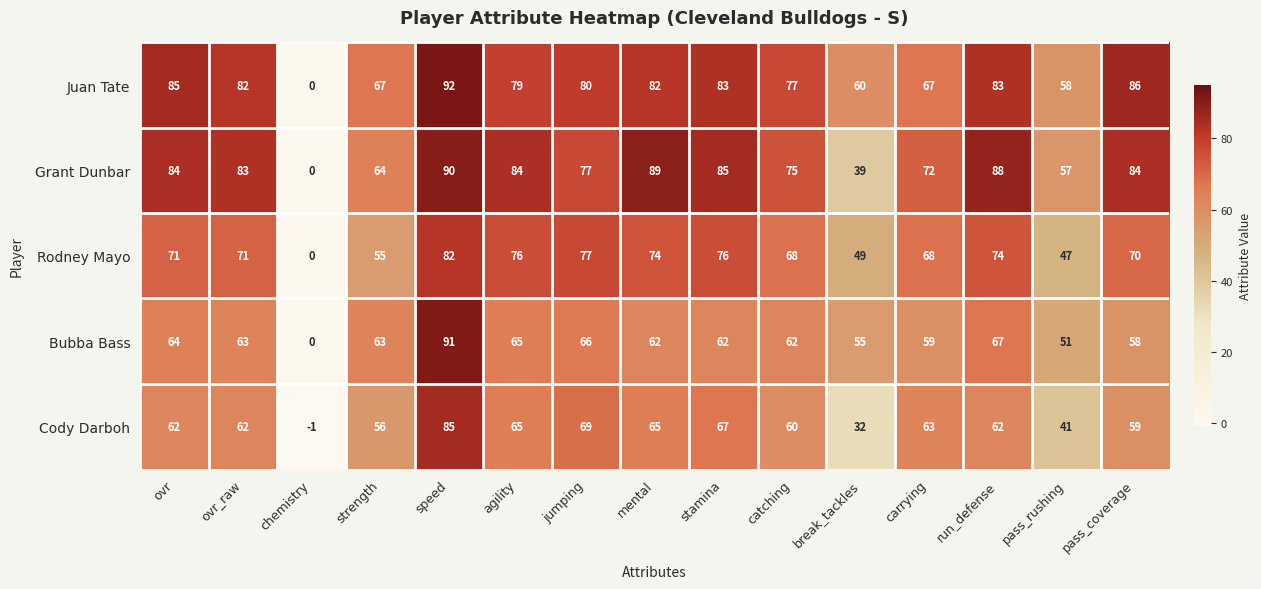

Which series changed the most between jumping and carrying?

Juan Tate